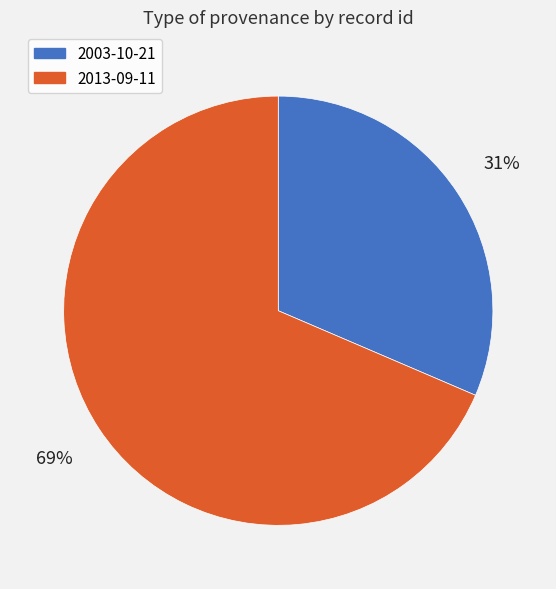

Combined, do 2003-10-21 and 2013-09-11 account for over 50%?

Yes